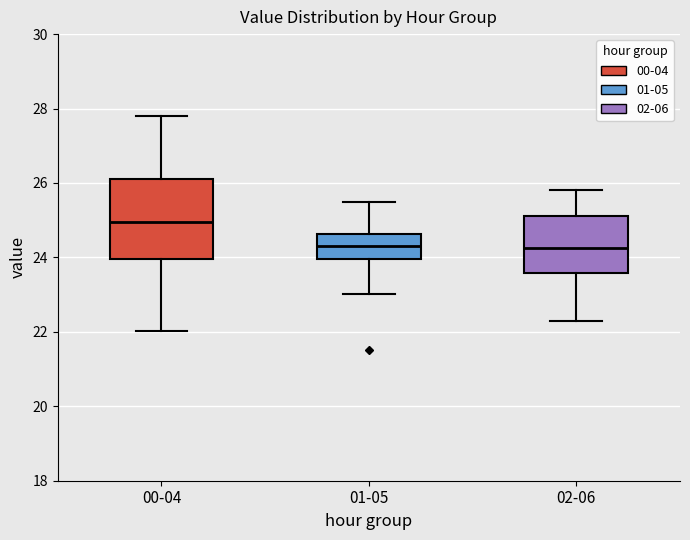

Comparing the boxes themselves (not the whiskers), which one is the tallest?

00-04